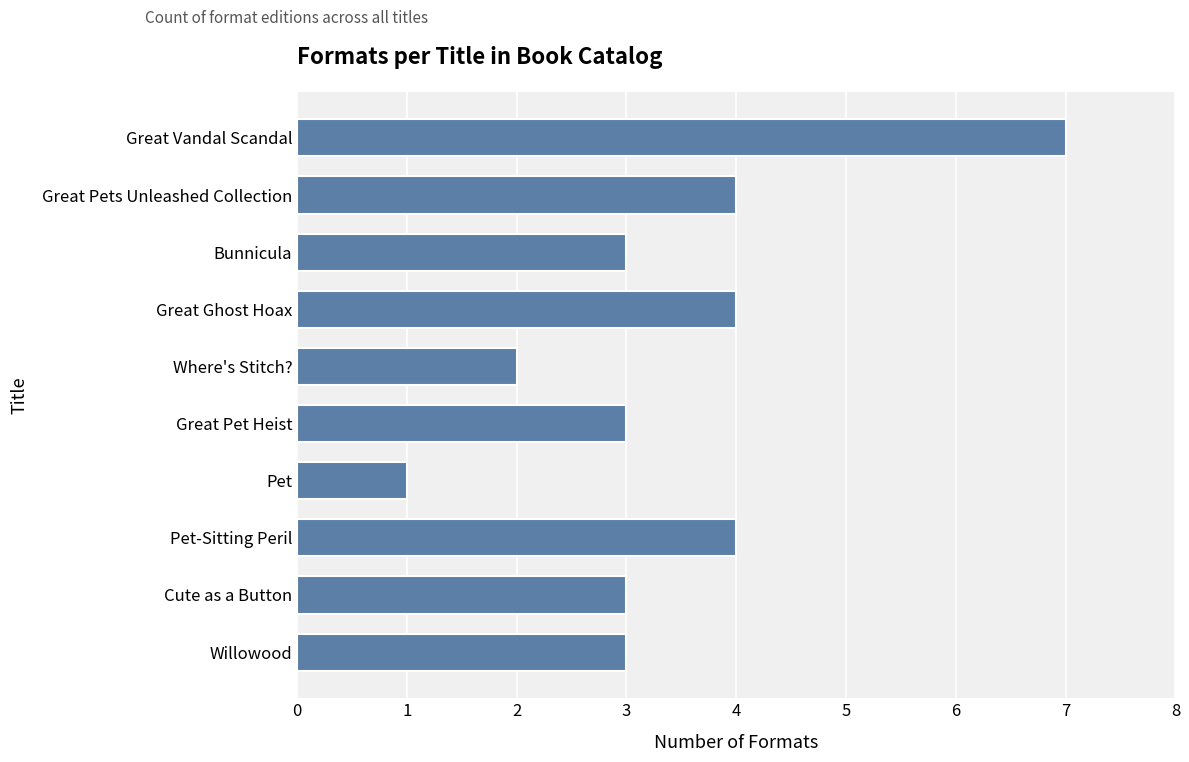

The value at Pet is 1. True or false?

True